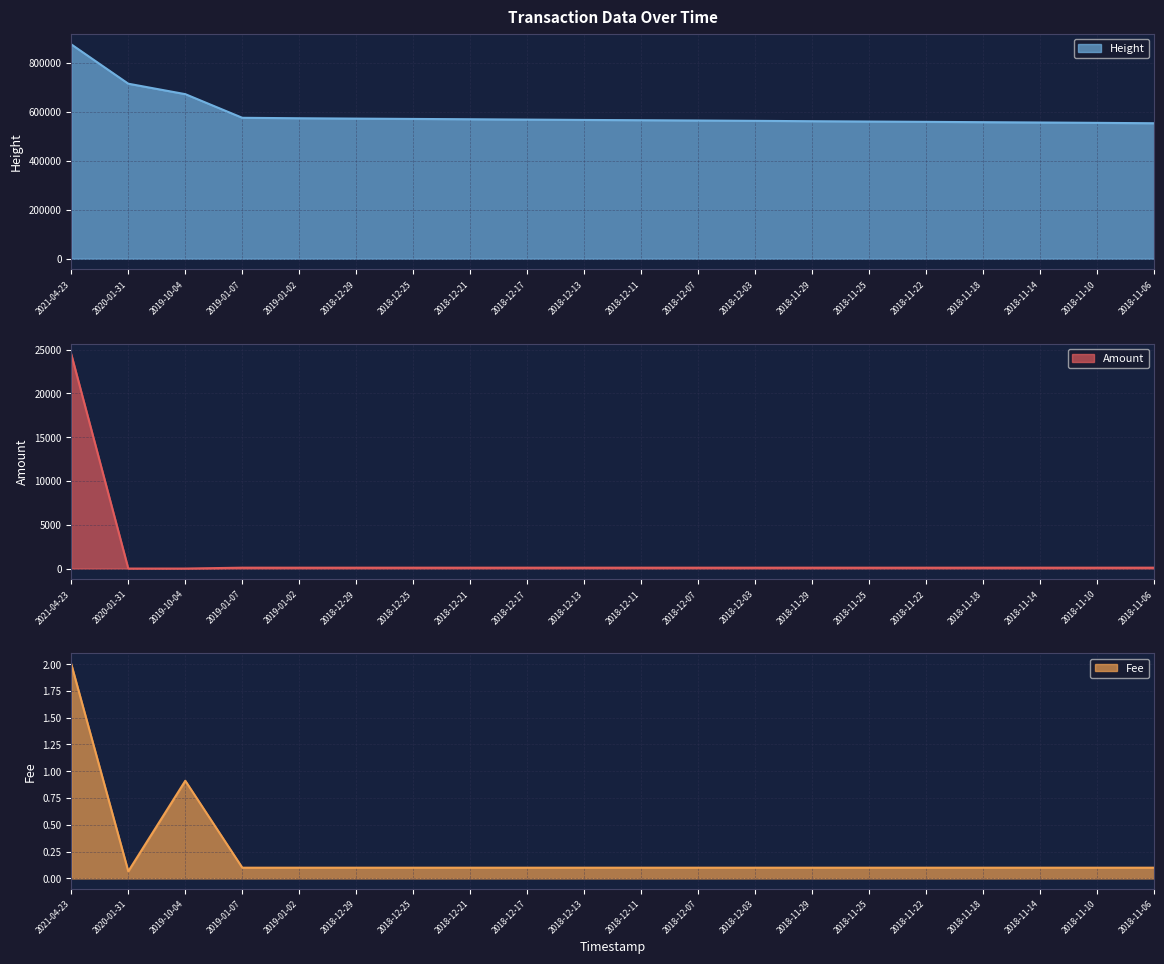

Which series has the largest range (max minus min)?

Height